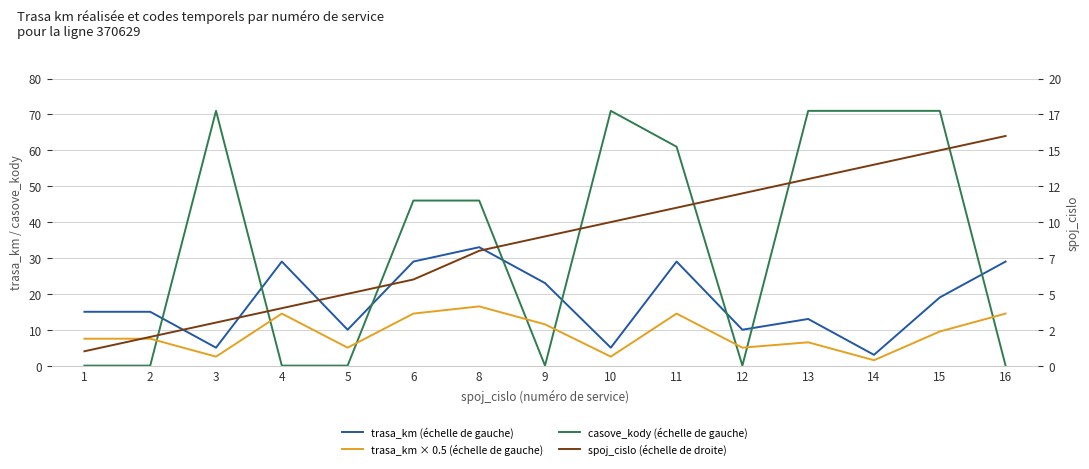

Between 9 and 8, which is larger?

8